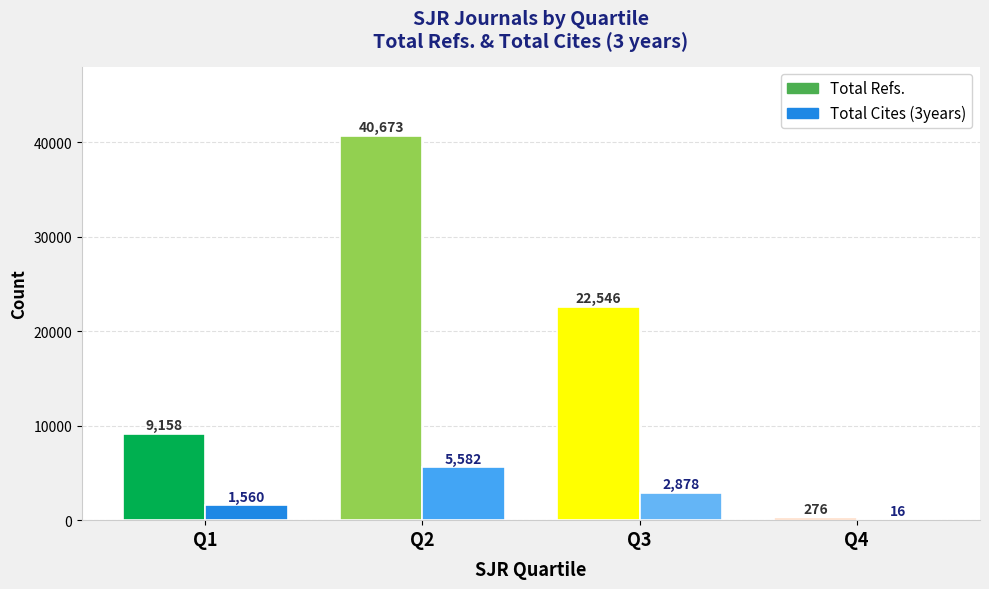

At which label does Total Refs. reach its peak?

Q2